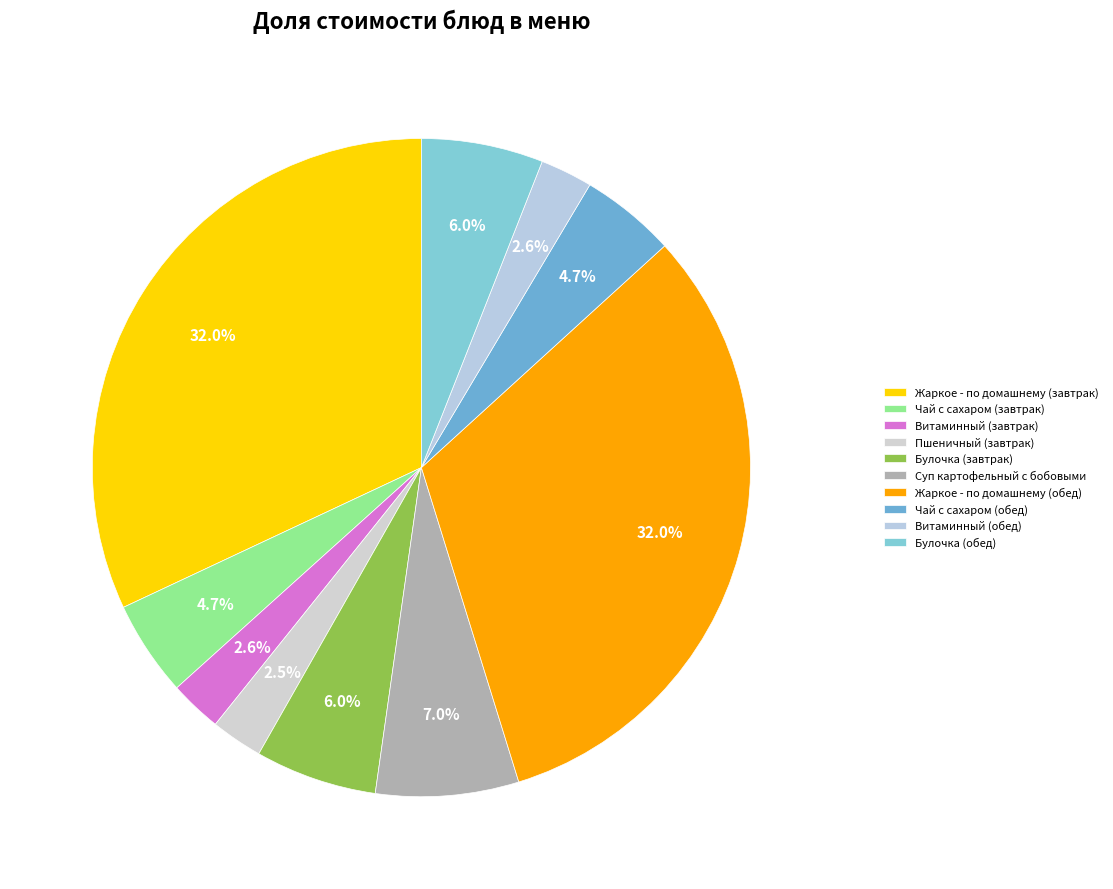

Does any single category account for the majority?

No